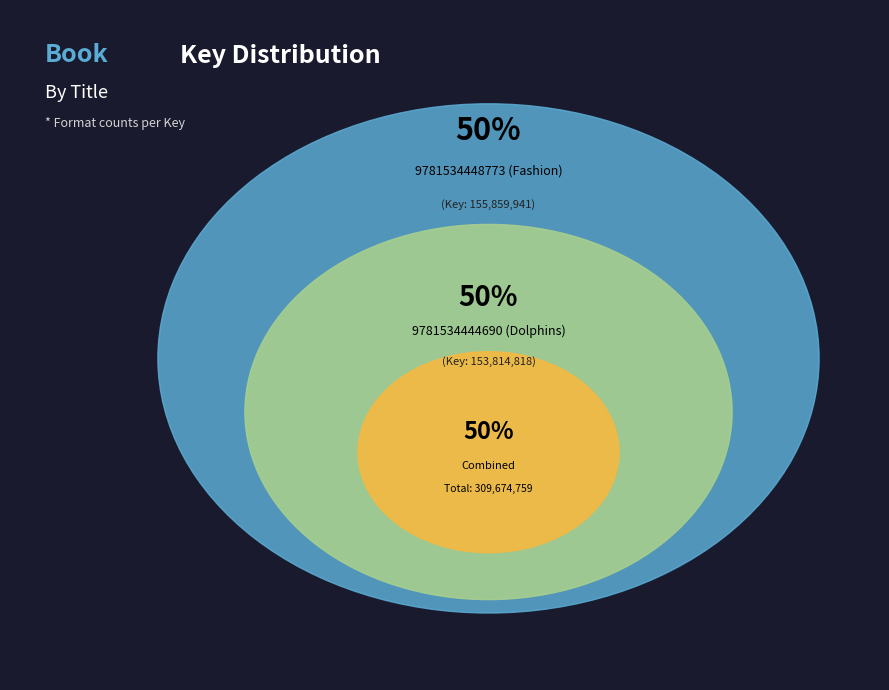

To the nearest percent, what is the combined percentage of 9781534448773 (Fashion) and 9781534444690 (Dolphins)?

100%